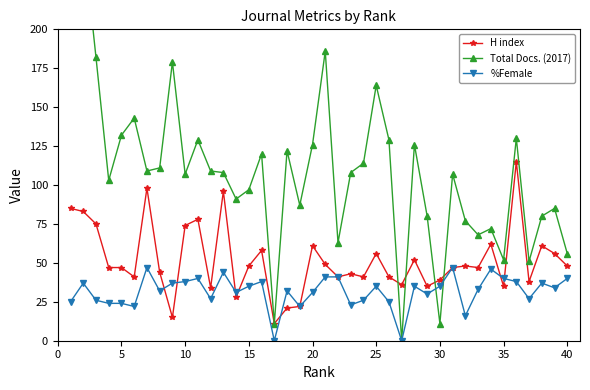

Which series has the largest range (max minus min)?

Total Docs. (2017)